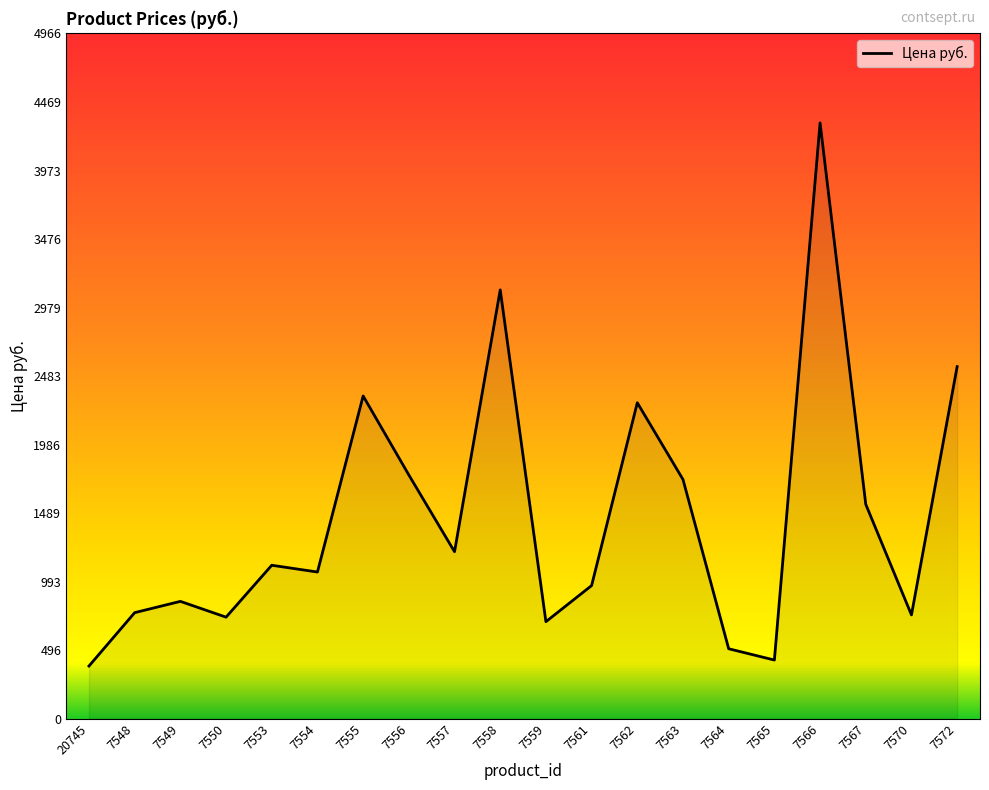

What is the difference between the maximum and minimum values?

3936.7